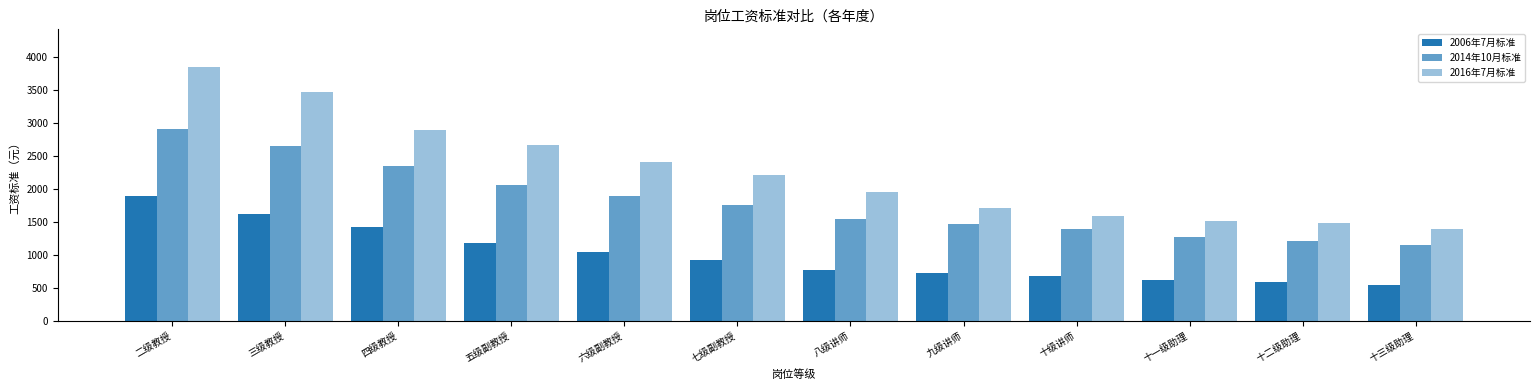

Between 十级讲师 and 五级副教授, which is larger?

五级副教授